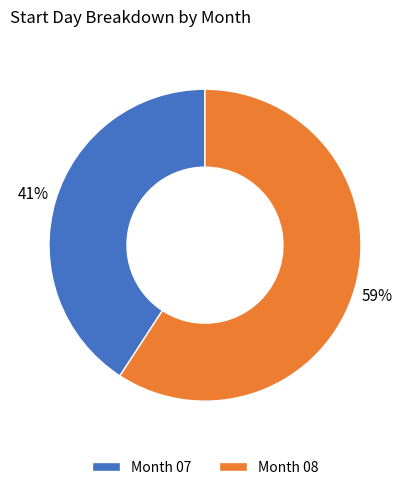

Which category accounts for the majority?

Month 08